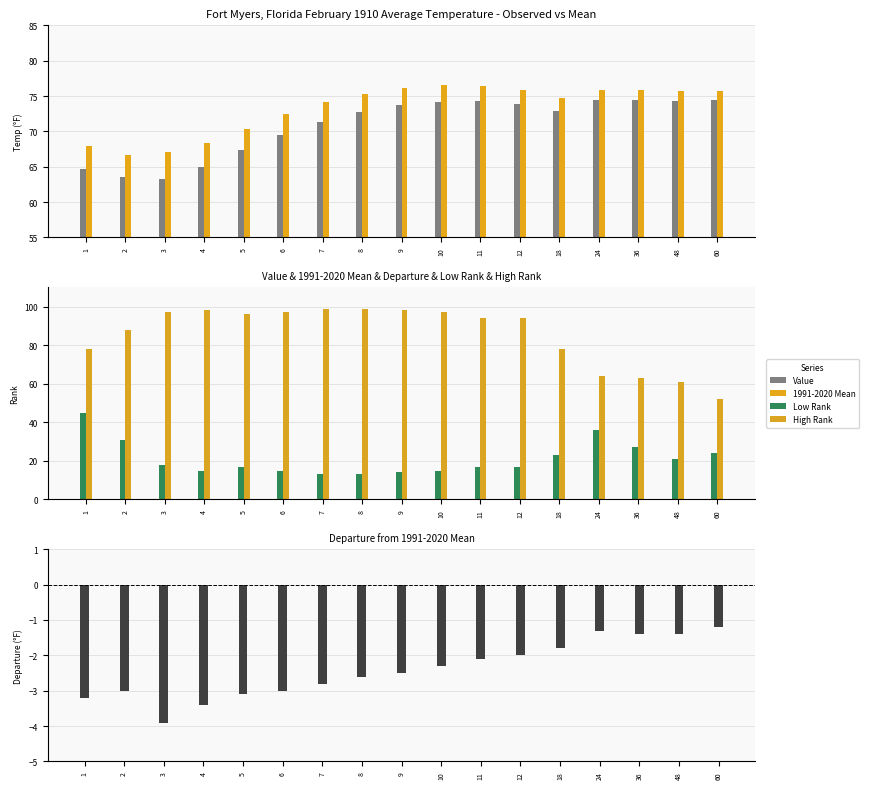

What is the greatest value displayed?

99.0